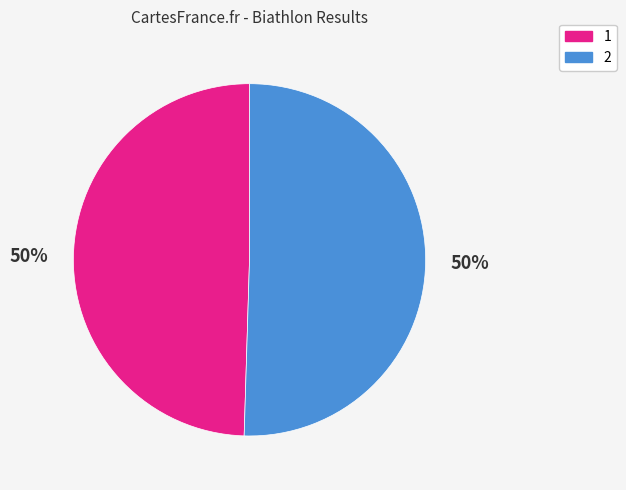

To the nearest percent, what is the combined percentage of 2 and 1?

100%